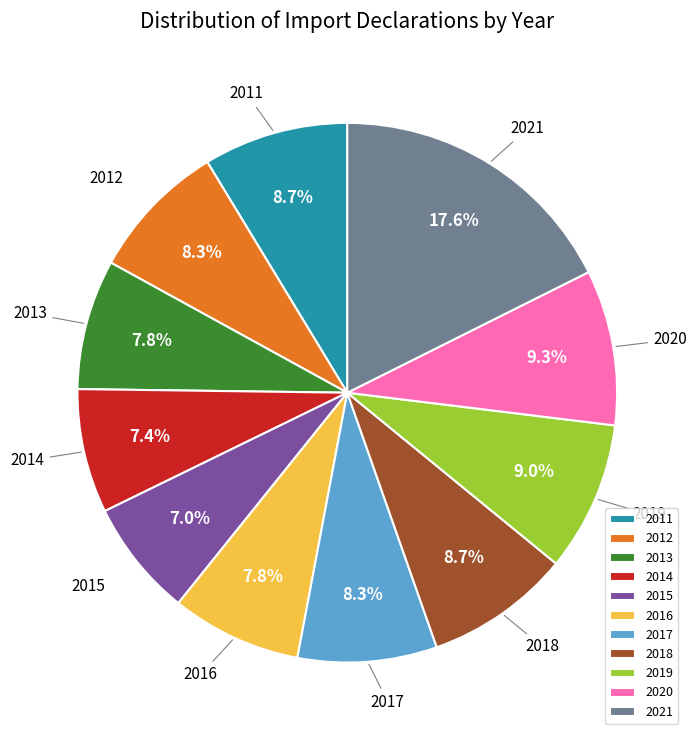

True or false: 2017 accounts for 21% of the total.

False